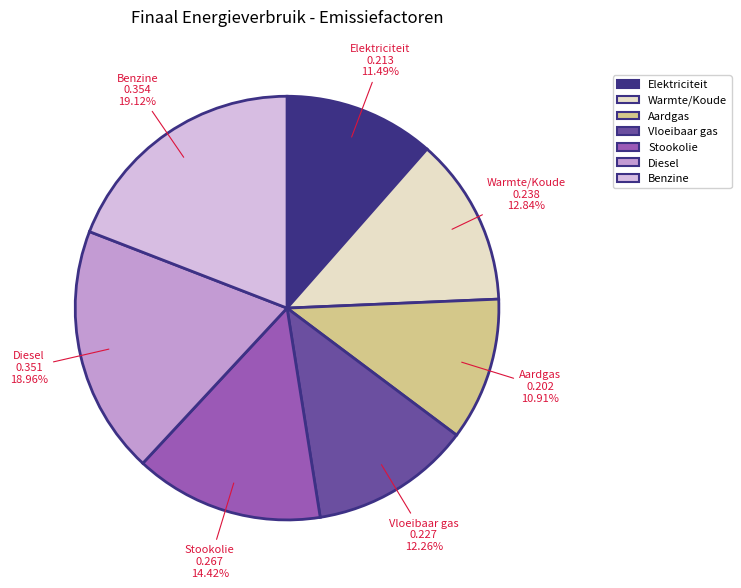

Is the sum of Stookolie and Elektriciteit greater than half?

No